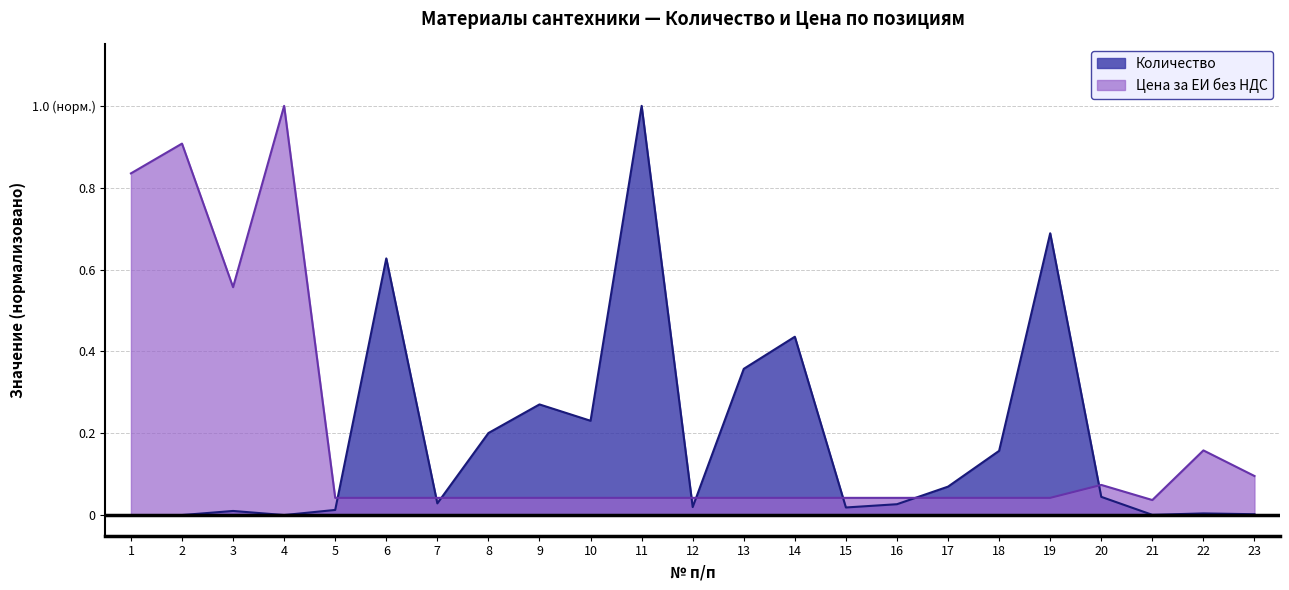

Which series changed the most between 5 and 9?

Количество